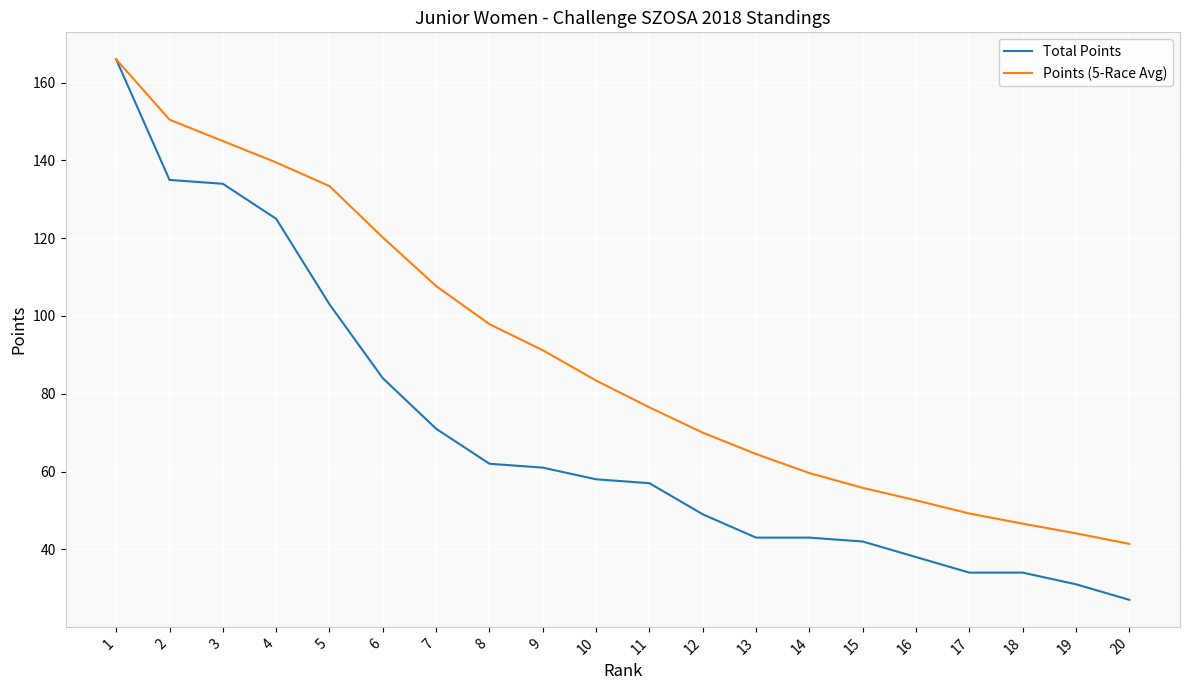

True or false: Total Points has a value of 36.0 at 10.

False